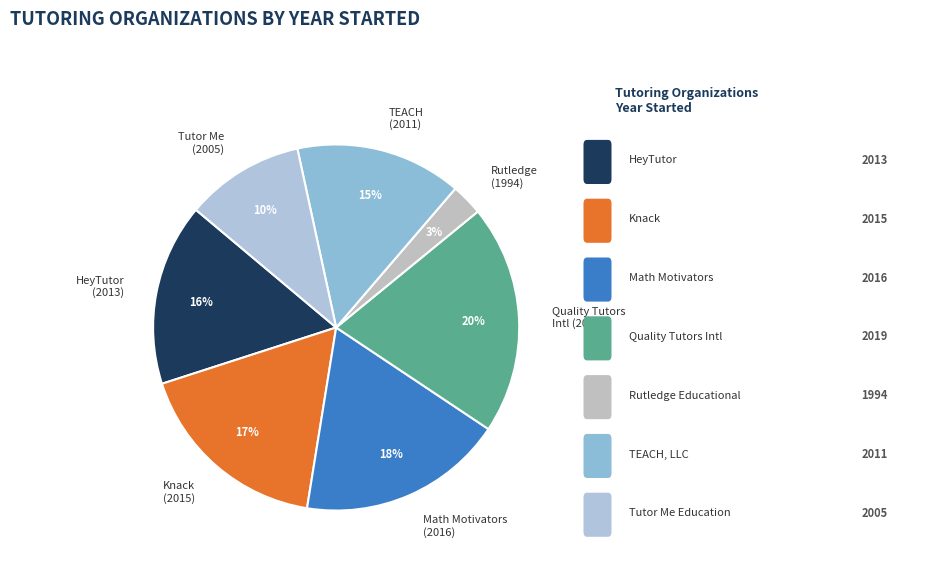

Count the number of slices in the pie.

7